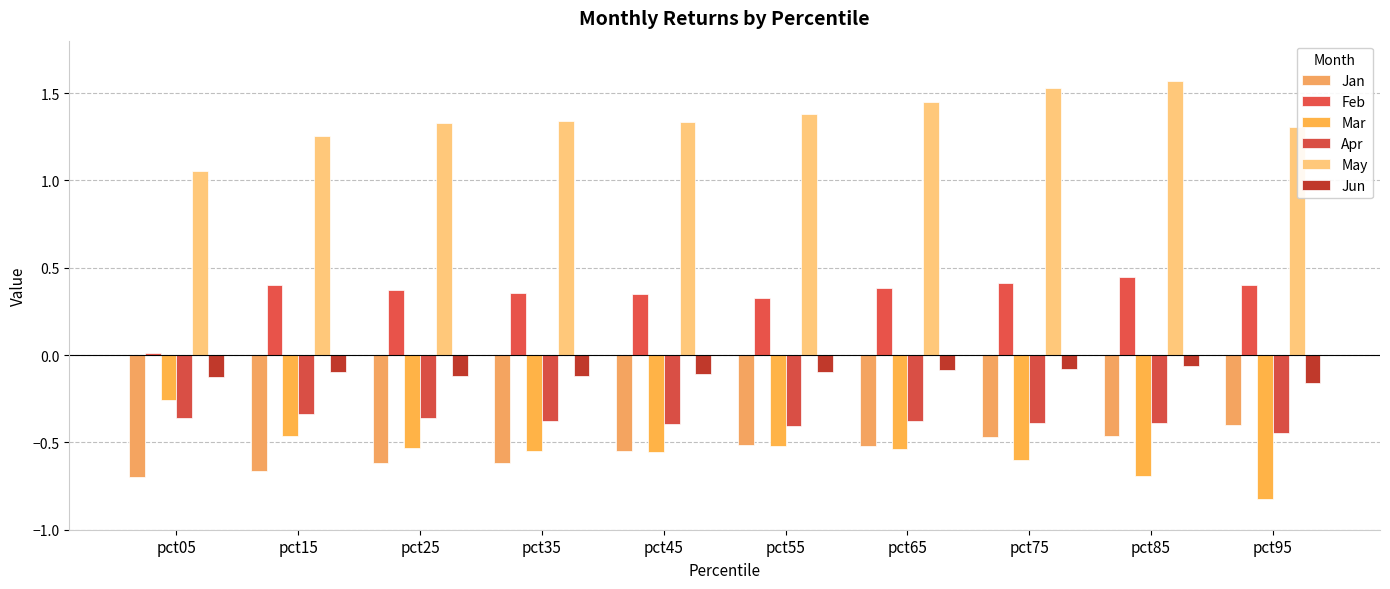

How many series are shown in this chart?

6